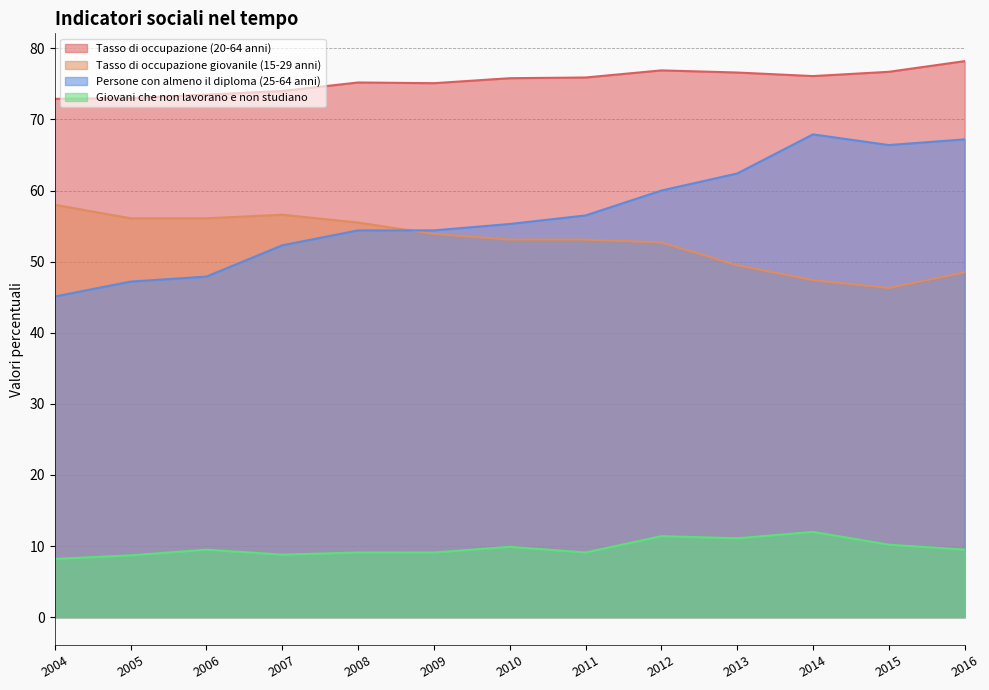

The Tasso di occupazione (20-64 anni) series shows 113.1 at 2012. True or false?

False